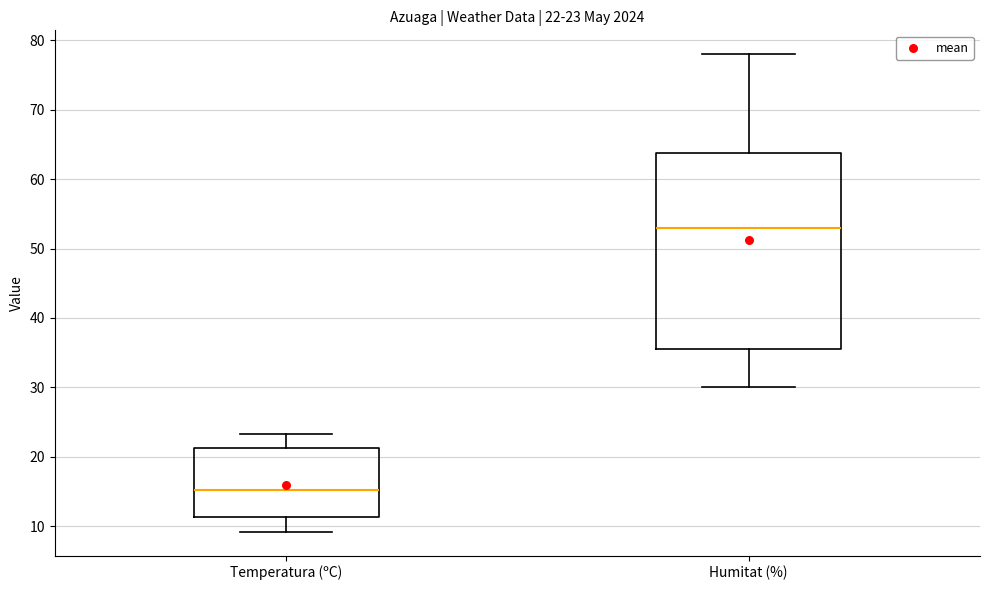

Which box is the tallest, from its lower edge to its upper edge?

Humitat (%)